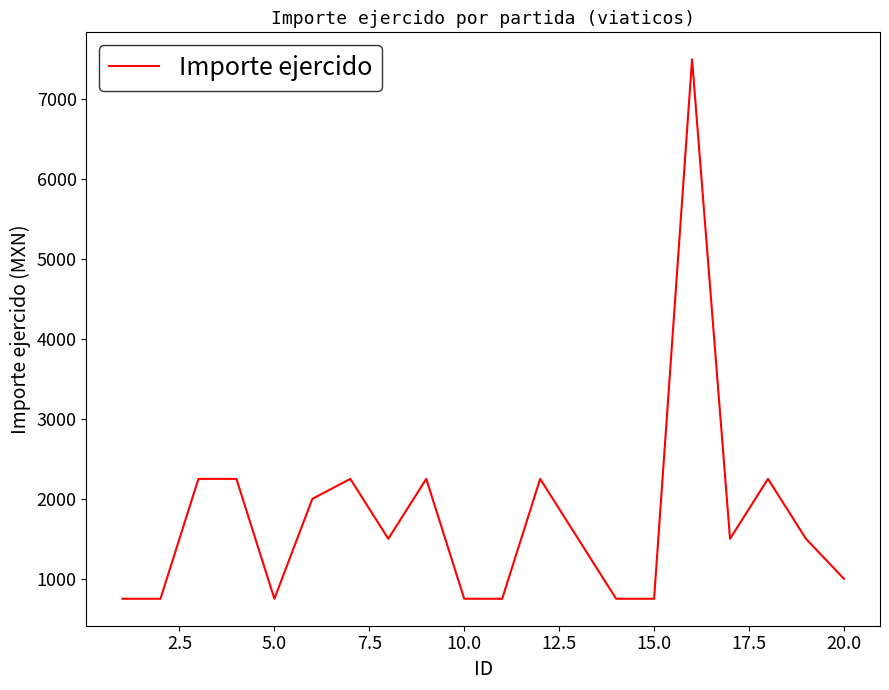

What is the maximum value shown in the chart?

7500